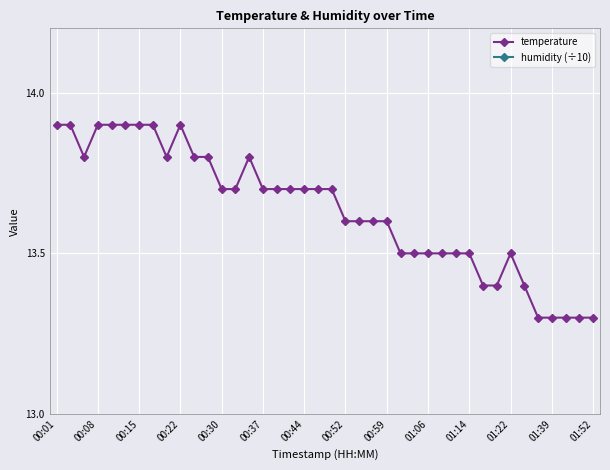

Where is humidity (÷10) nearest to the value 9?

00:01